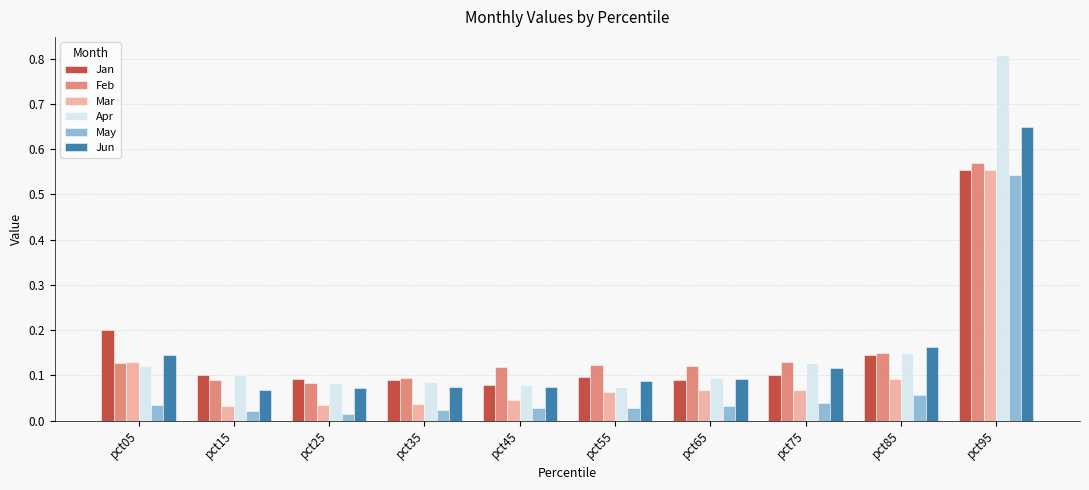

How many bars are there in total?

60